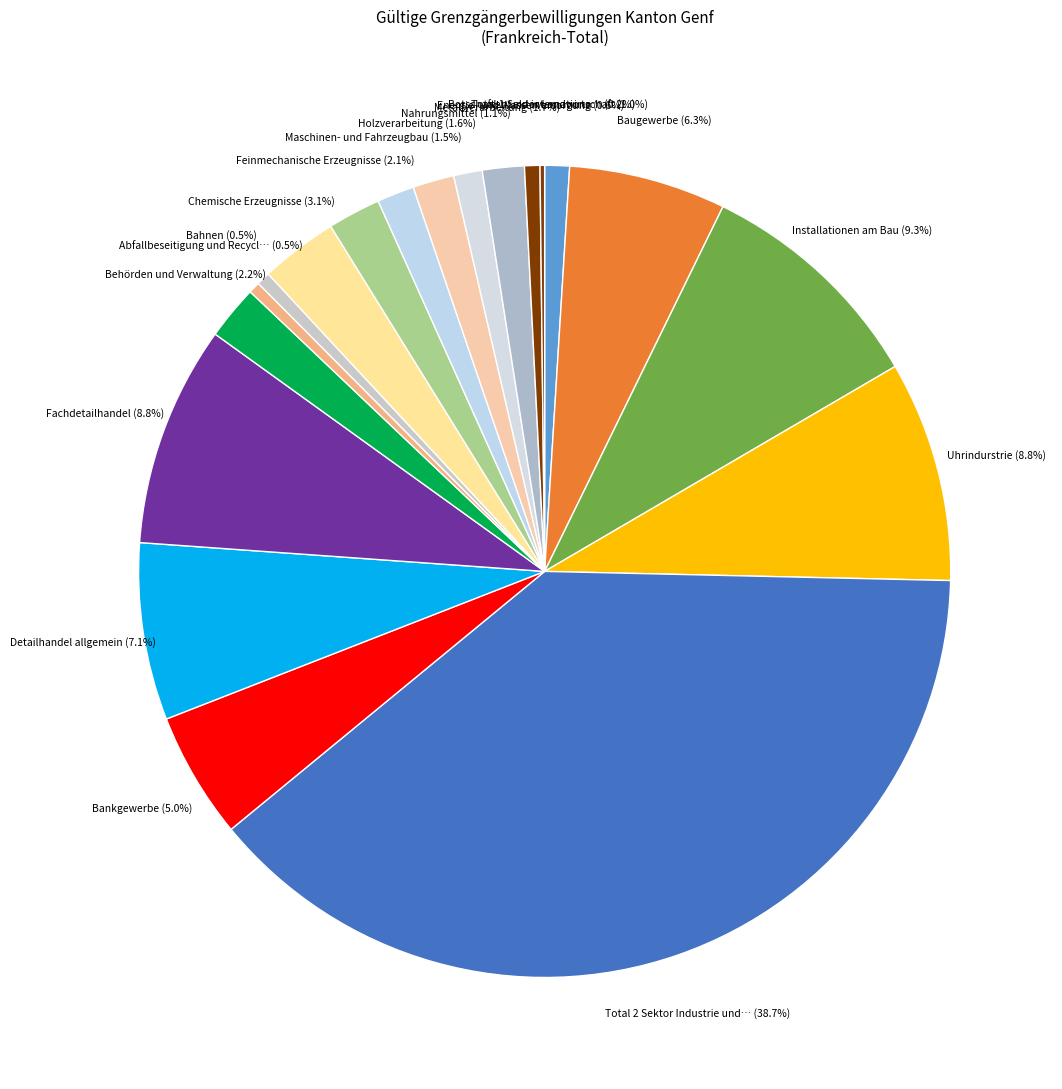

Rank the categories by value from highest to lowest.

Total 2 Sektor Industrie und Handwerk, Installationen am Bau, Fachdetailhandel, Uhrindurstrie, Detailhandel allgemein, Baugewerbe, Bankgewerbe, Chemische Erzeugnisse, Behörden und Verwaltung, Feinmechanische Erzeugnisse, Metallverarbeitung, Holzverarbeitung, Maschinen- und Fahrzeugbau, Nahrungsmittel, Total 1 Sektor Landwirtschaft, Energie- und Wasserversorgung, Bahnen, Abfallbeseitigung und Recycling, Botschaften und internationale Vertretungen